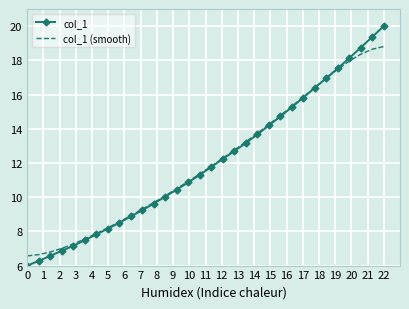

What is the maximum value for col_1?

20.0